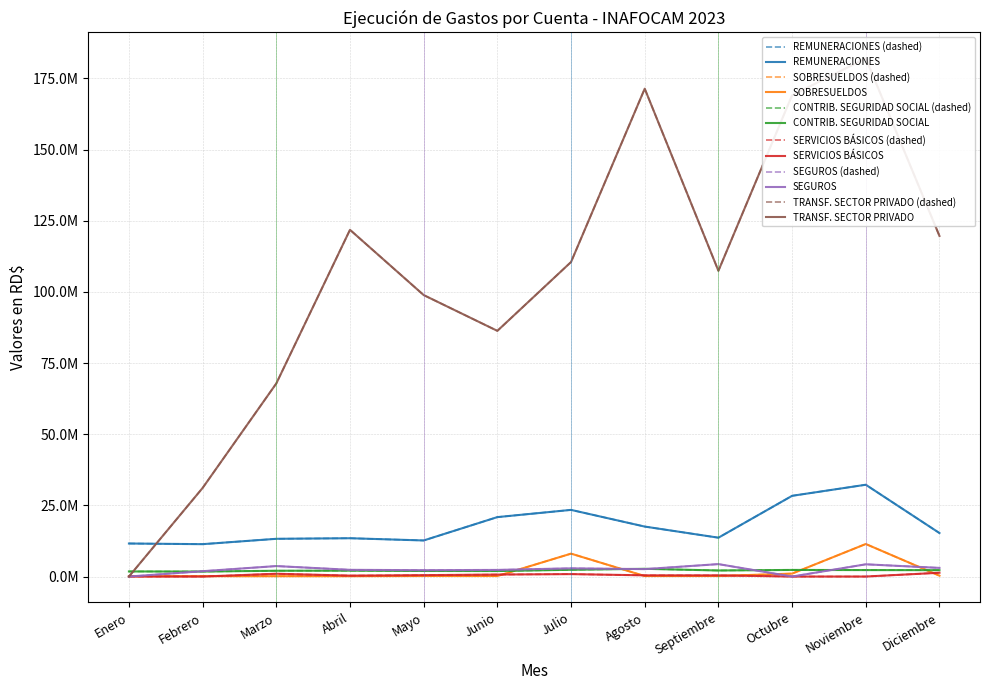

At which category is the sum across all series the highest?

Noviembre